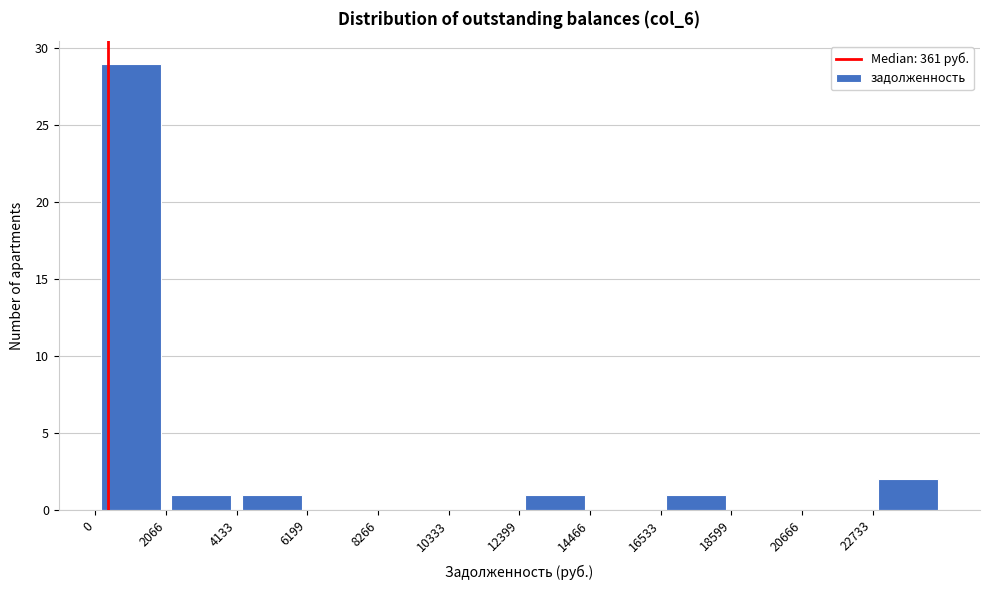

Reading left to right, list every bar in this chart as the range it spans on the x-axis followed by its height. Neither the bar edges nor the heights are printed on the chart, so give them approximately, as read against the axes.

0 to 2000: 29
2000 to 4000: 1
4000 to 6000: 1
6000 to 8500: 0
8500 to 10500: 0
10500 to 12500: 0
12500 to 14500: 1
14500 to 16500: 0
16500 to 18500: 1
18500 to 20500: 0
20500 to 22500: 0
22500 to 25000: 2